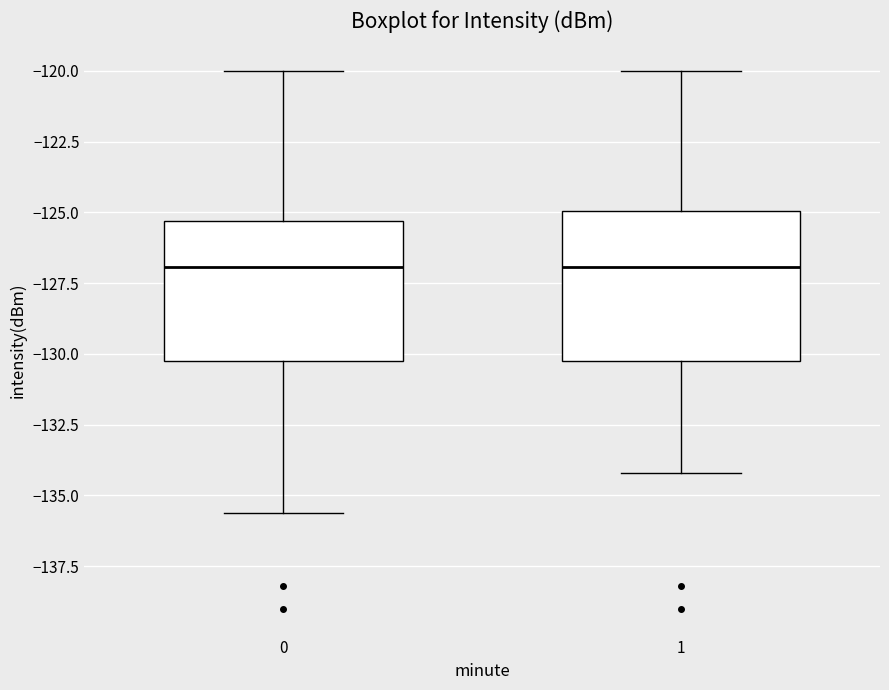

Where does the median line of the box at x = 1 sit on the y-axis? The values are not printed on the chart, so give them approximately, as read against the axis.

-127.0